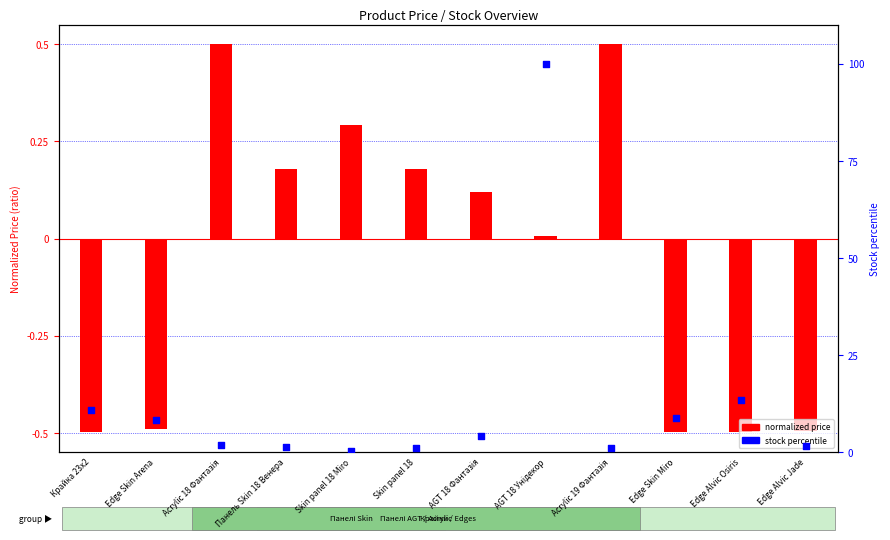

What is the change in value from Крайка 23x2 to AGT 18 Фантазія?

-6.6